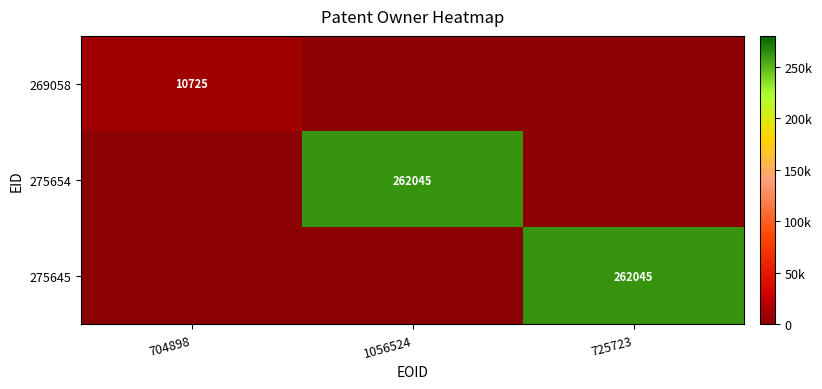

Count the number of data series in this chart.

3